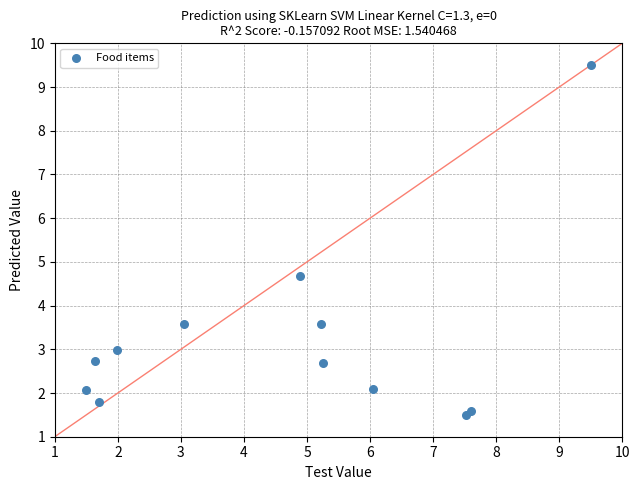

What Y value in the scatter plot is closest to 5?

4.7